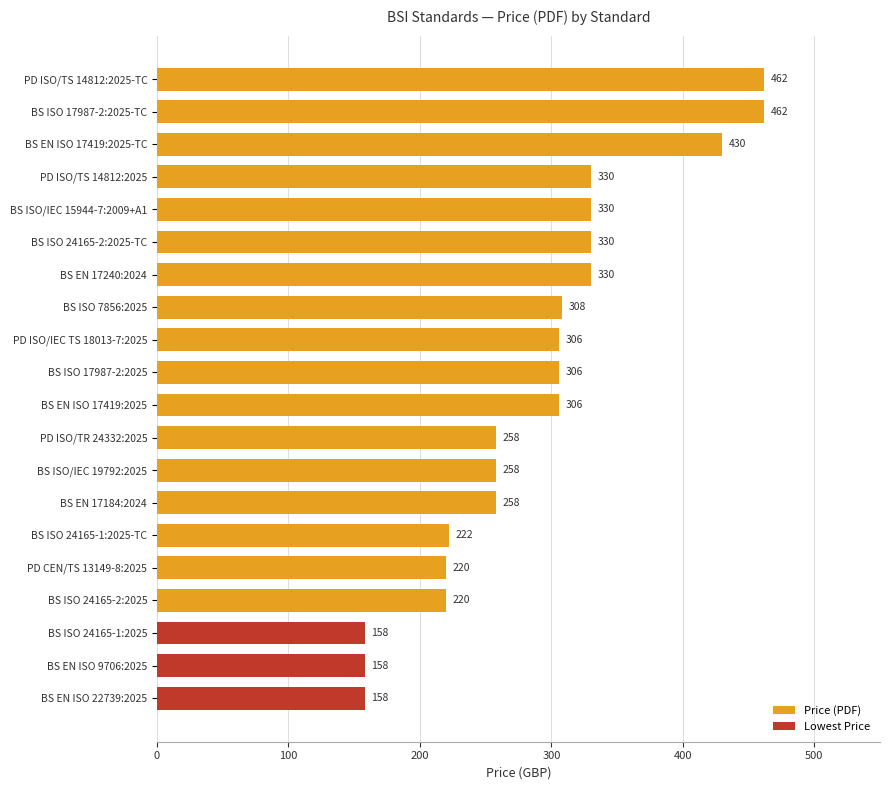

What is the ratio of the value at BS ISO 24165-1:2025-TC to the value at BS EN 17184:2024?

0.9